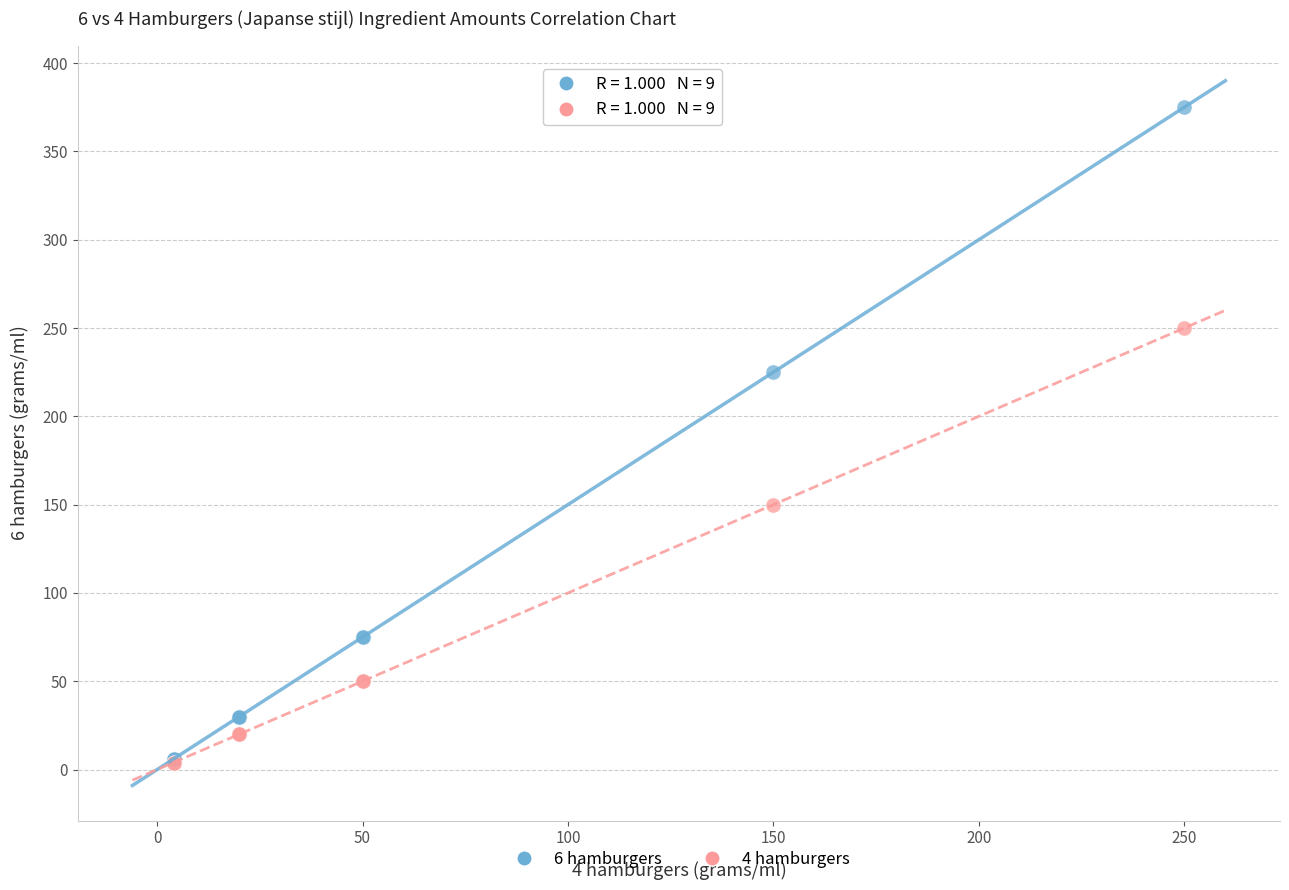

What are all the series names shown in the legend?

6 hamburgers, 4 hamburgers